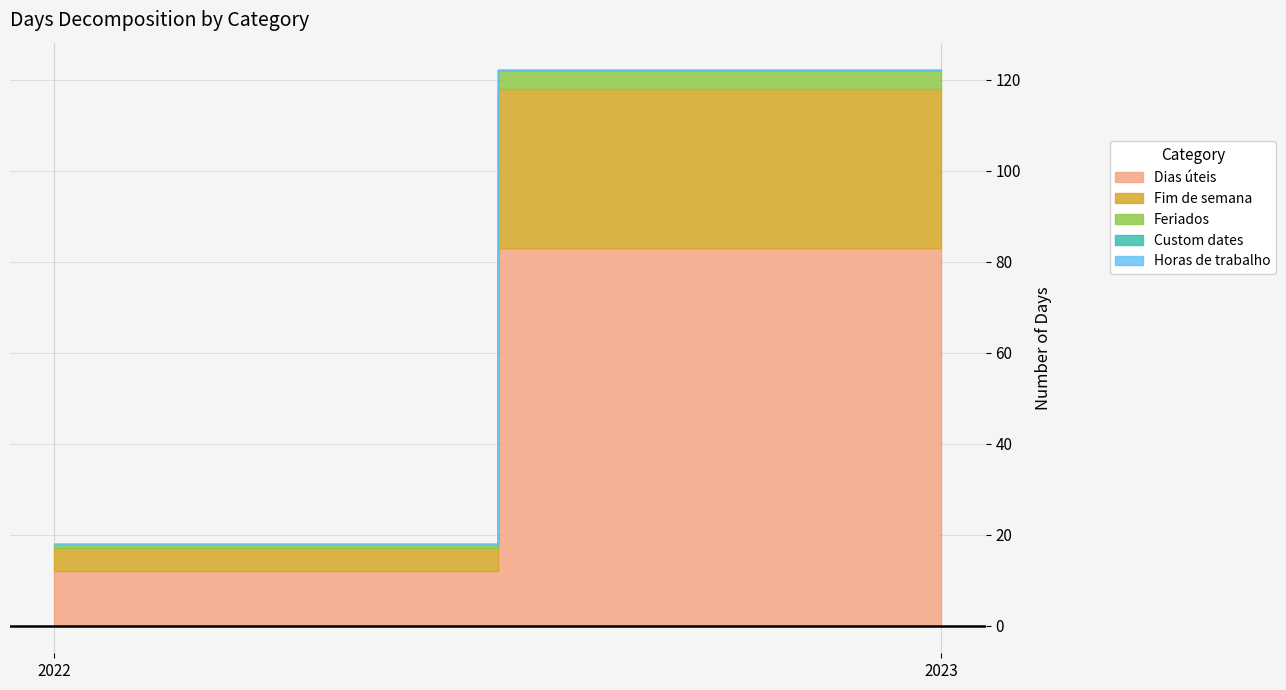

Reading left to right, list all the values displayed in this chart.

Dias úteis: 2022=12	2023=83
Fim de semana: 2022=5	2023=35
Feriados: 2022=1	2023=4
Custom dates: 2022=0	2023=0
Horas de trabalho: 2022=0	2023=0